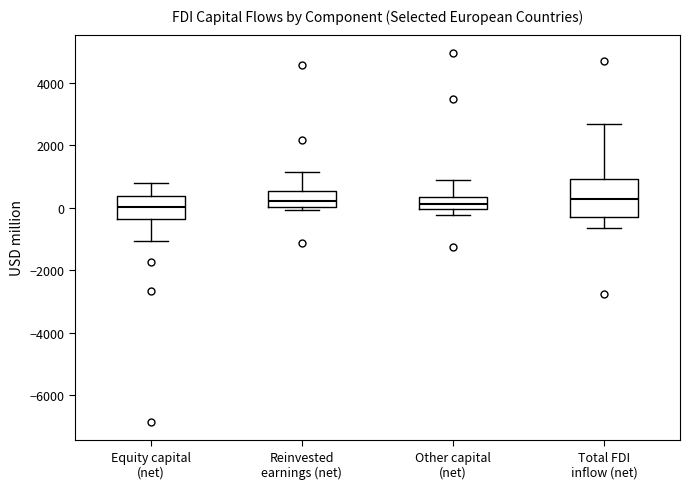

Where does the upper whisker of the box for Reinvested earnings (net) end on the y-axis? The values are not printed on the chart, so give them approximately, as read against the axis.

1200